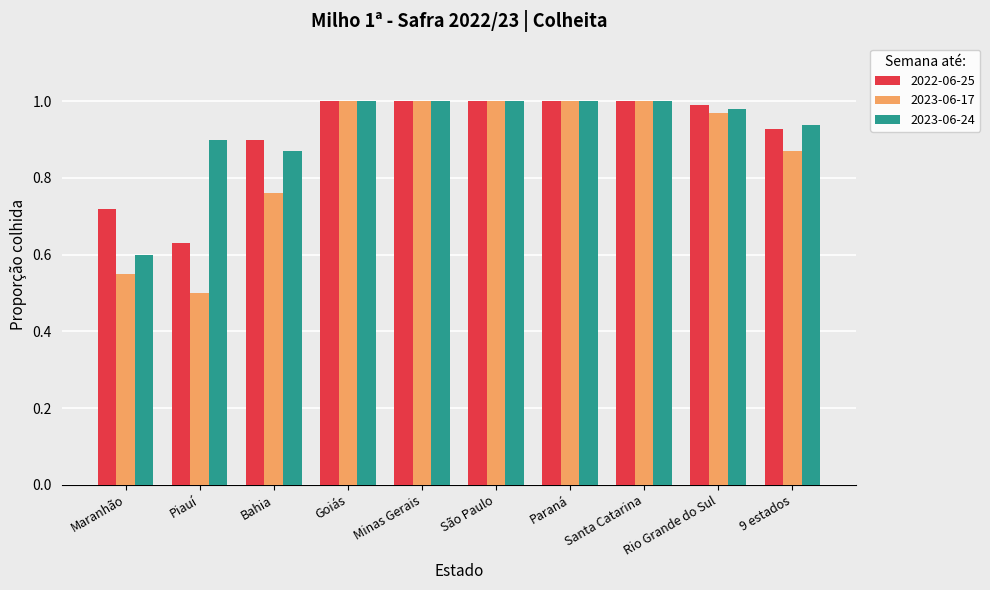

What is the label of the 10th bar from the right?

Maranhão